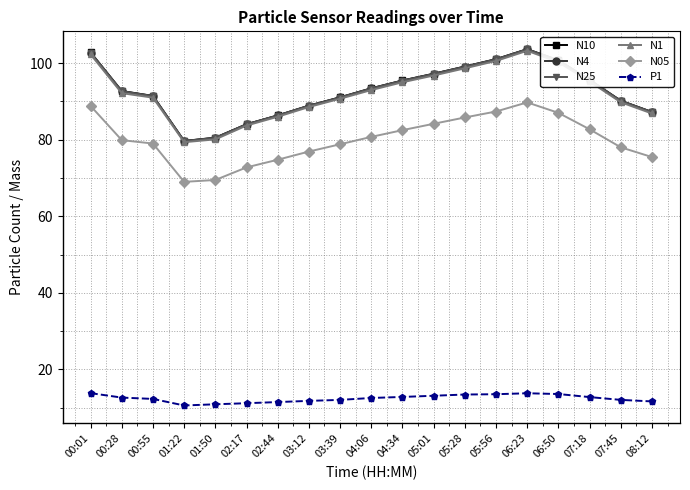

True or false: N10 and N05 intersect in this chart.

False